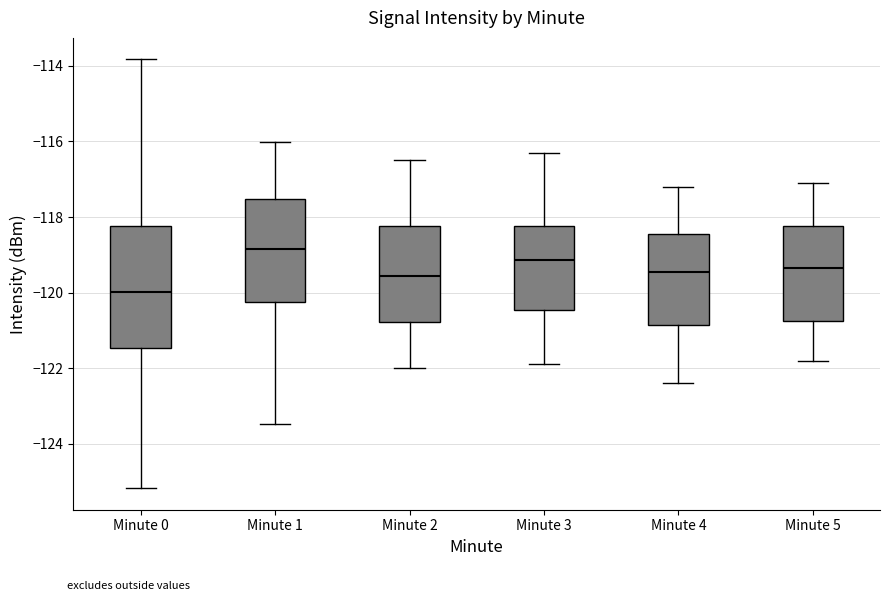

Which box's median line is the highest?

Minute 1